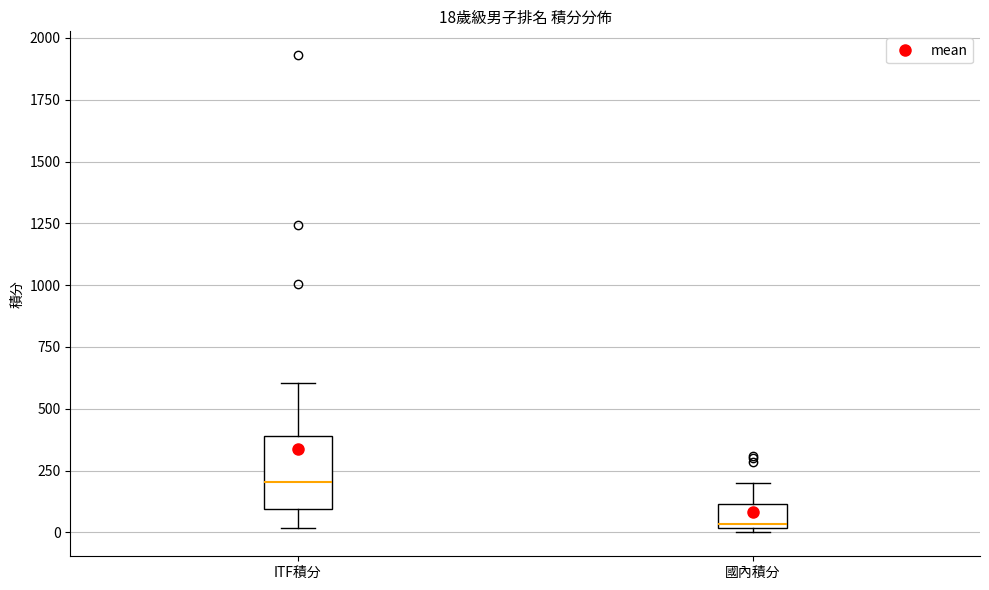

Which box's median line is the lowest?

國內積分